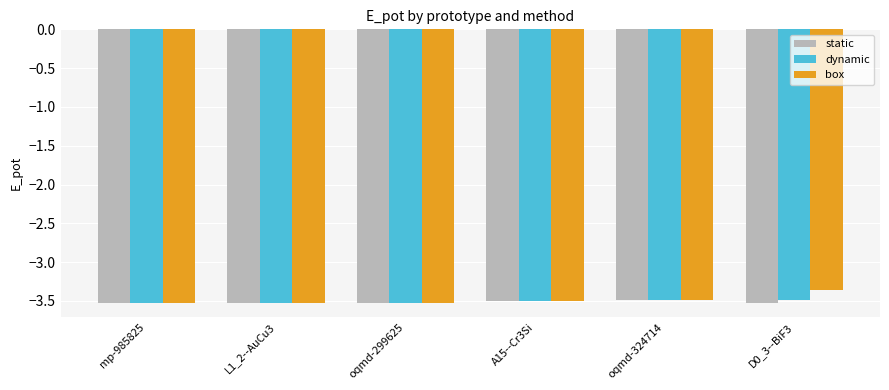

Reading left to right, transcribe all the data shown in this chart.

static: -3.5	-3.5	-3.5	-3.5	-3.5	-3.5
dynamic: -3.5	-3.5	-3.5	-3.5	-3.5	-3.5
box: -3.5	-3.5	-3.5	-3.5	-3.5	-3.4